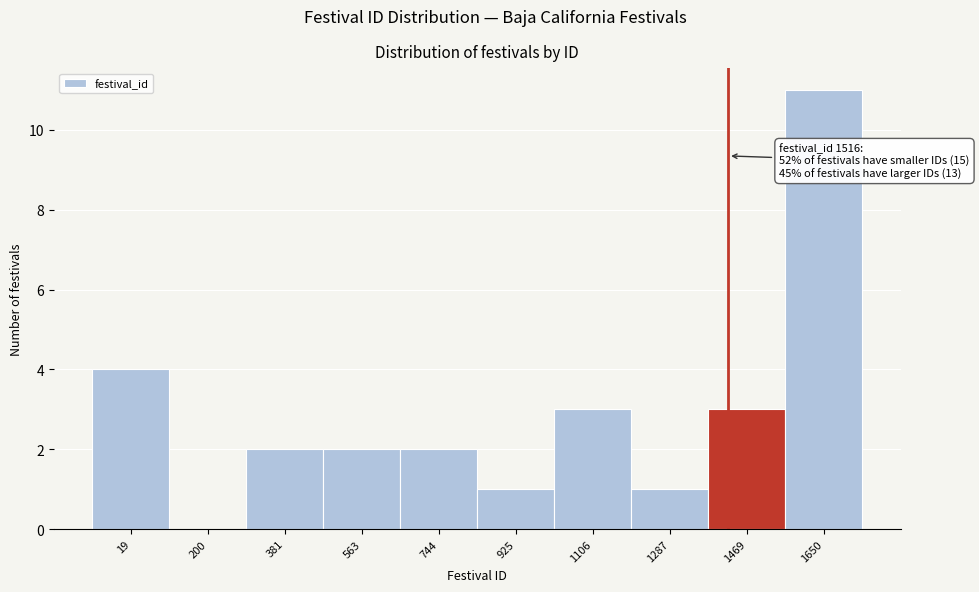

Reading left to right, transcribe all the data shown in this chart.

19=4	200=0	381=2	563=2	744=2	925=1	1106=3	1287=1	1469=3	1650=11